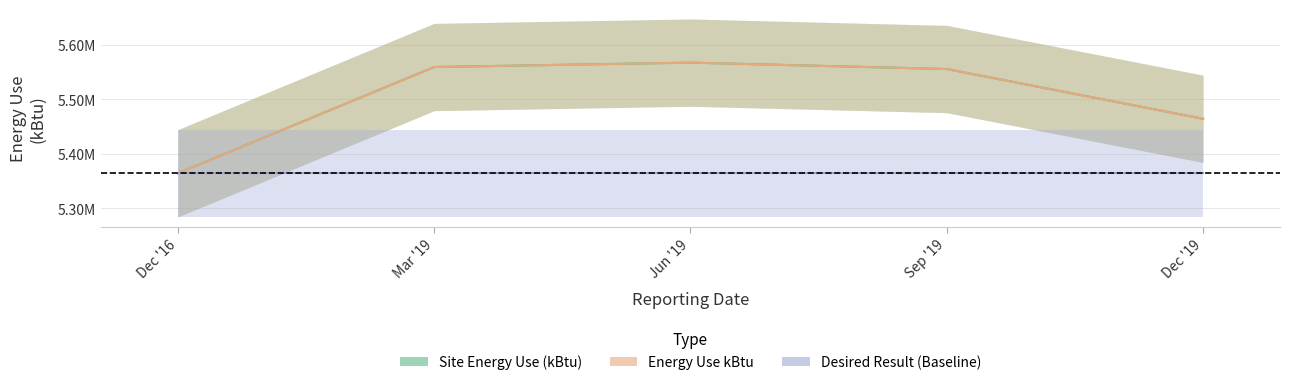

The value of Site Energy Use (kBtu) at Dec '16 is 5364079.0. True or false?

True